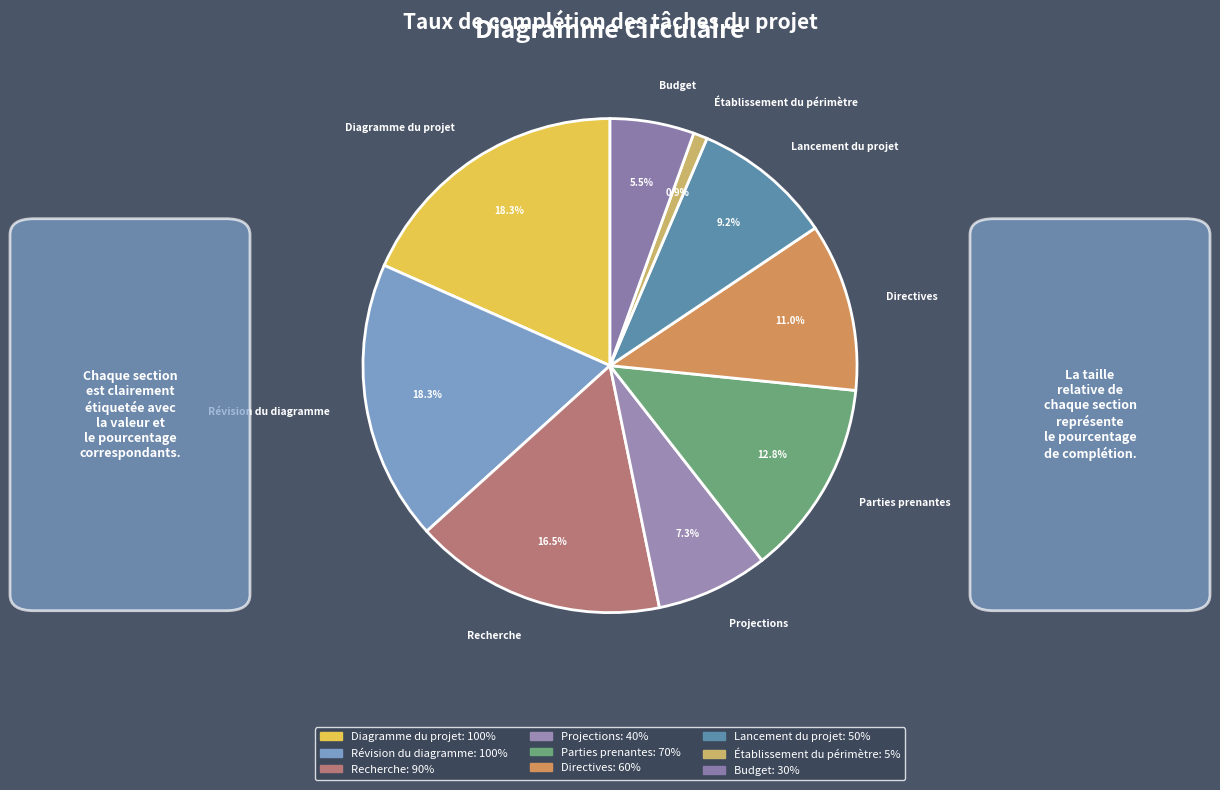

Between Établissement du périmètre and Diagramme du projet, which is larger?

Diagramme du projet